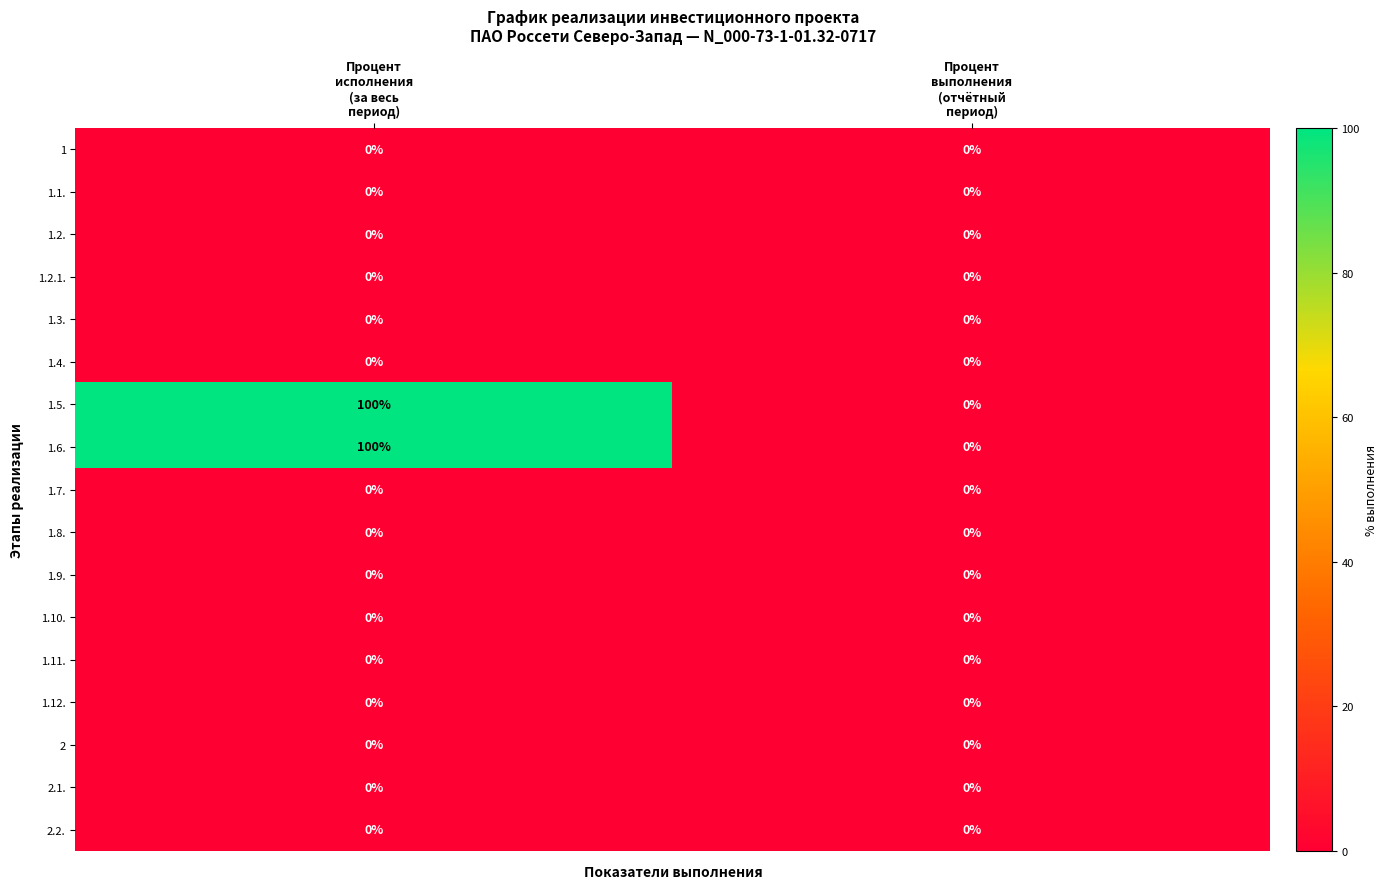

What is the greatest value displayed?

100